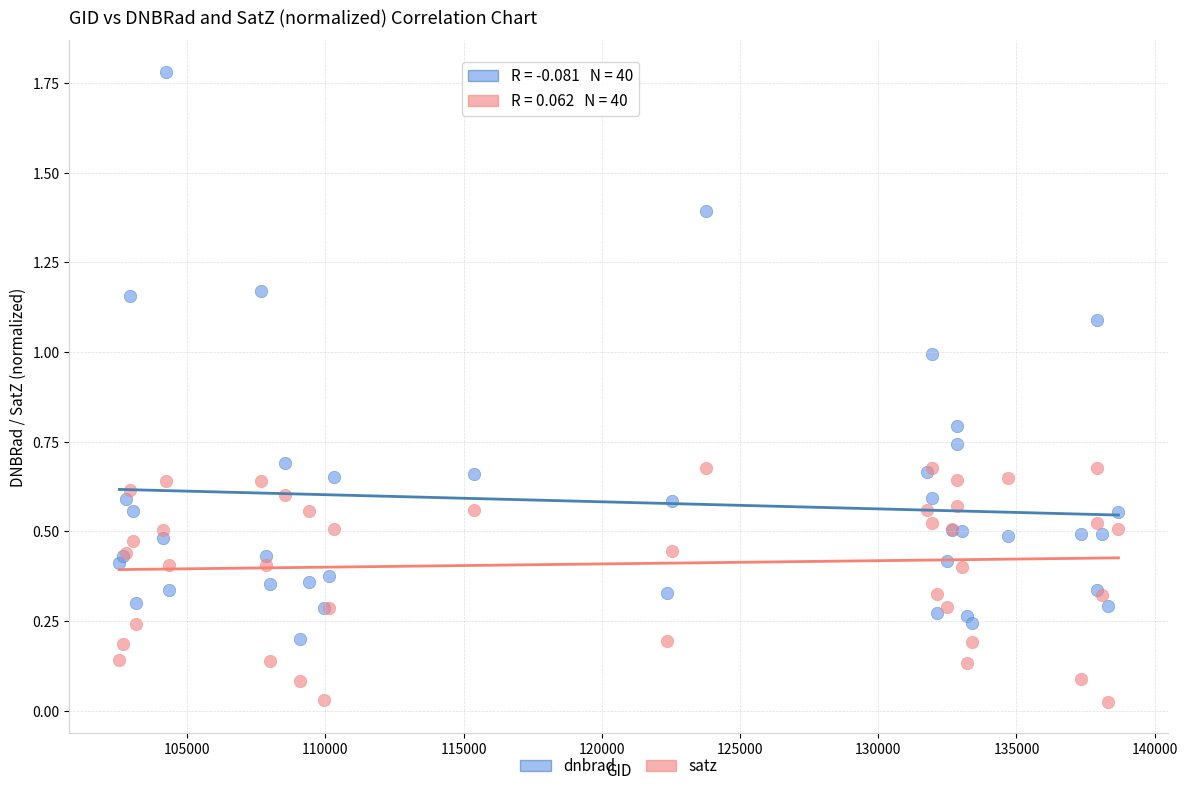

What is the X range (max minus min) for the scatter plot?

36137.0